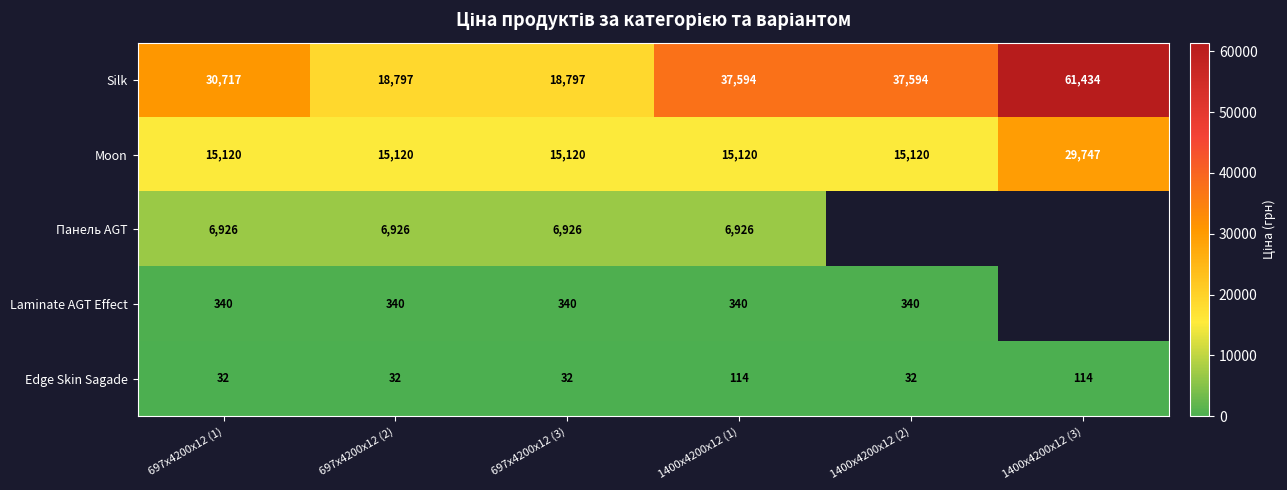

At 1400x4200x12 (1), list the series in order from largest to smallest.

Silk, Moon, Панель AGT, Laminate AGT Effect, Edge Skin Sagade